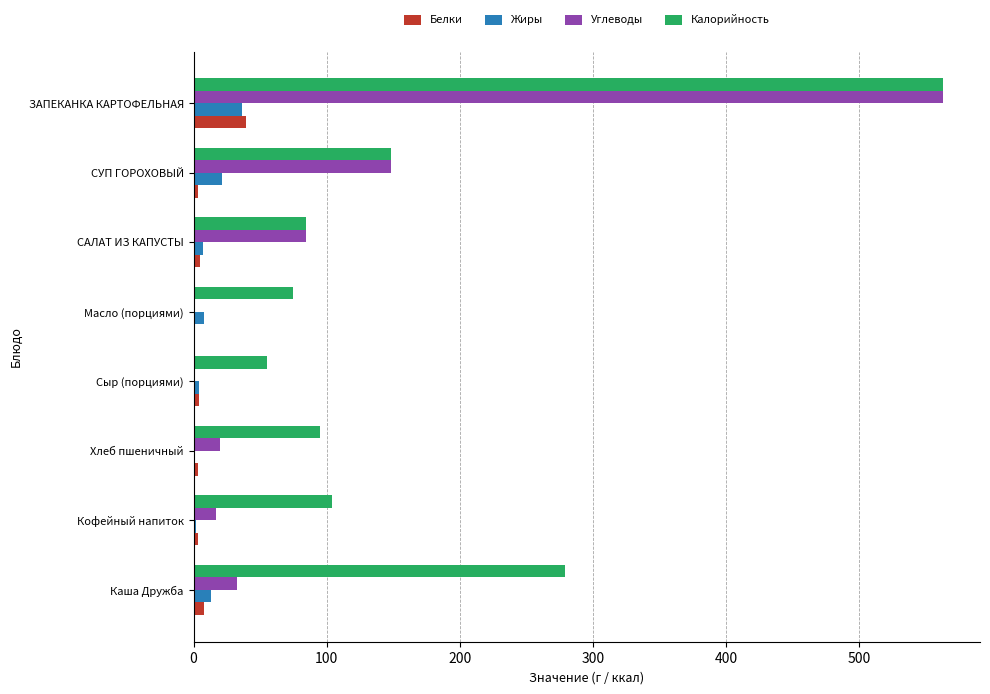

True or false: Калорийность has a value of 221.1 at ЗАПЕКАНКА КАРТОФЕЛЬНАЯ.

False